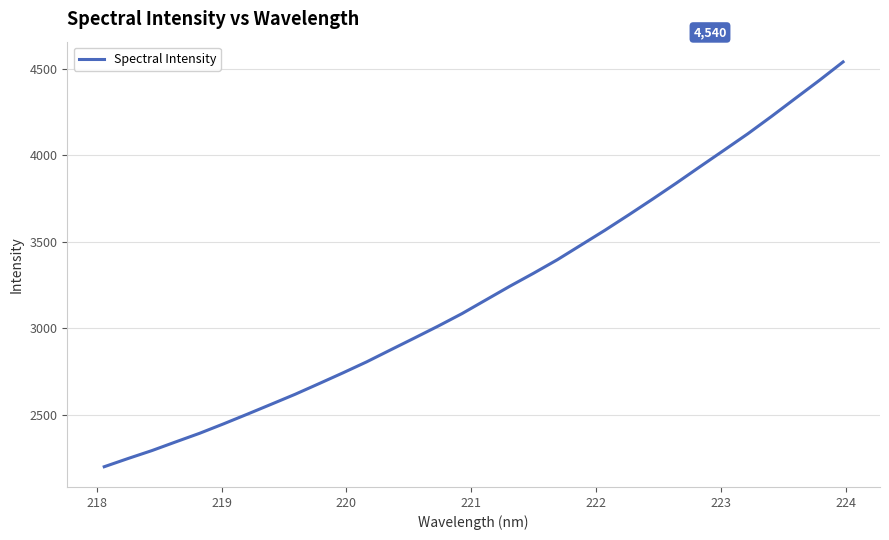

What is the minimum value shown in the chart?

2201.1